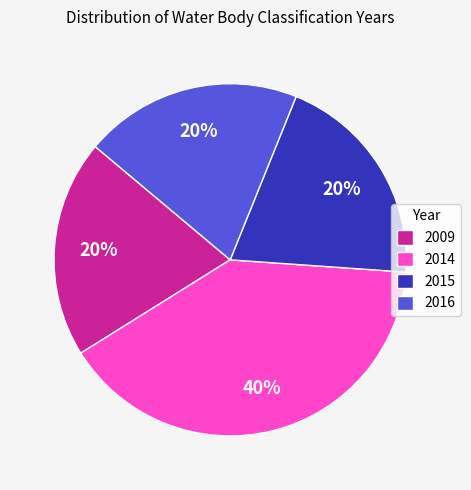

To the nearest percent, what is the combined percentage of 2009 and 2016?

40%